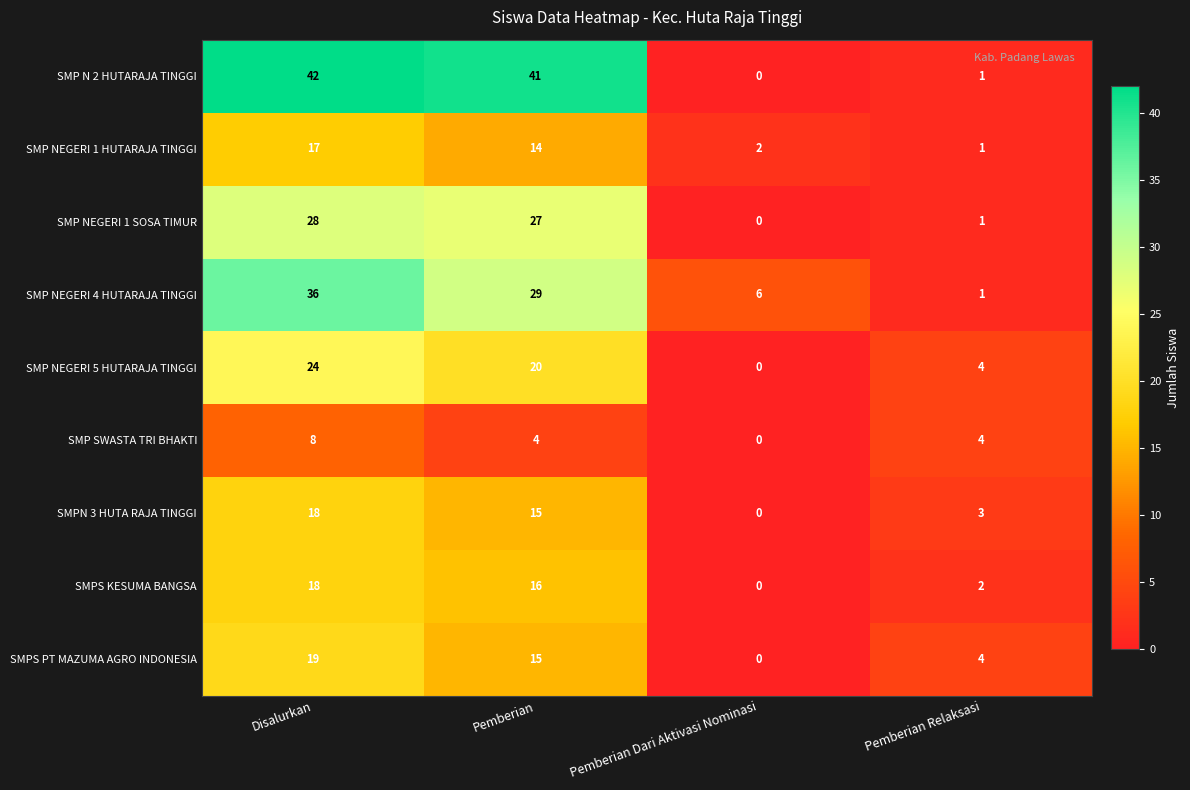

Is it true that SMP NEGERI 1 HUTARAJA TINGGI equals 14 at Pemberian?

True